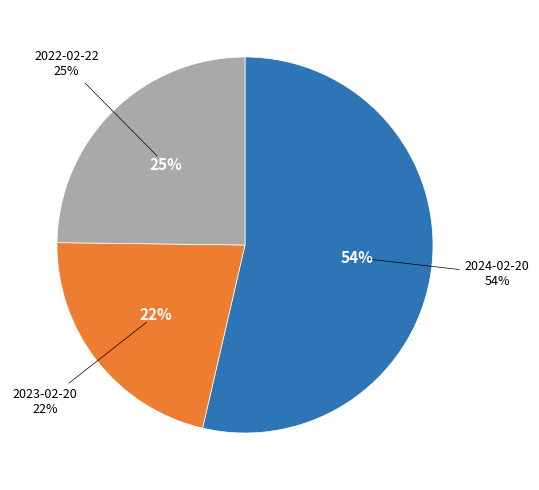

What percentage is the 2023-02-20 slice, to the nearest percent?

22%